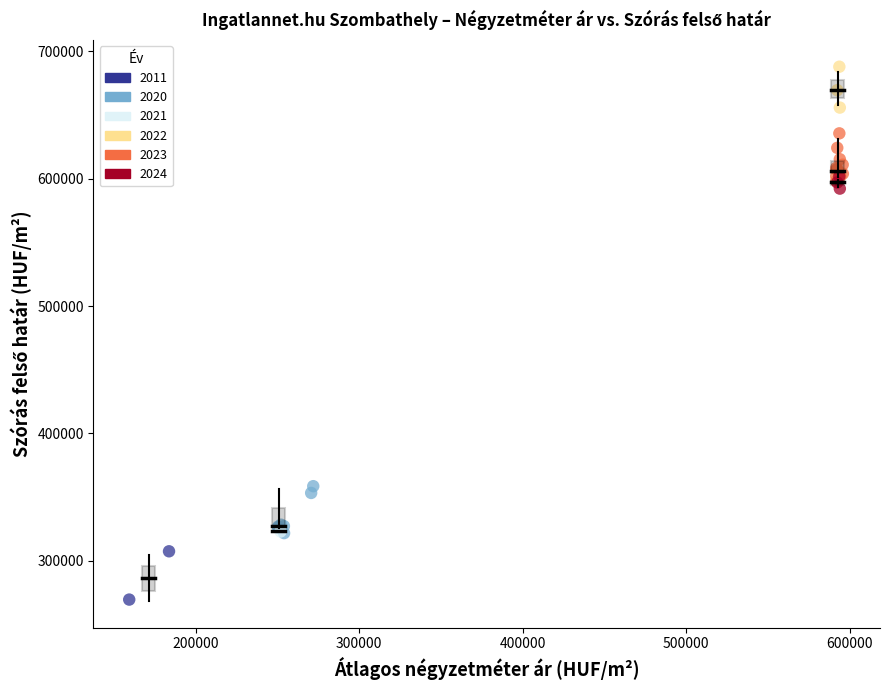

What are all the series names shown in the legend?

2011, 2020, 2021, 2022, 2023, 2024